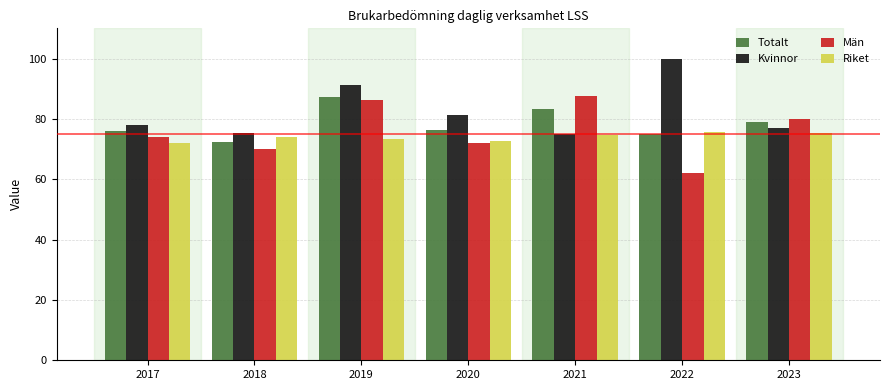

At which category is the sum across all series the highest?

2019